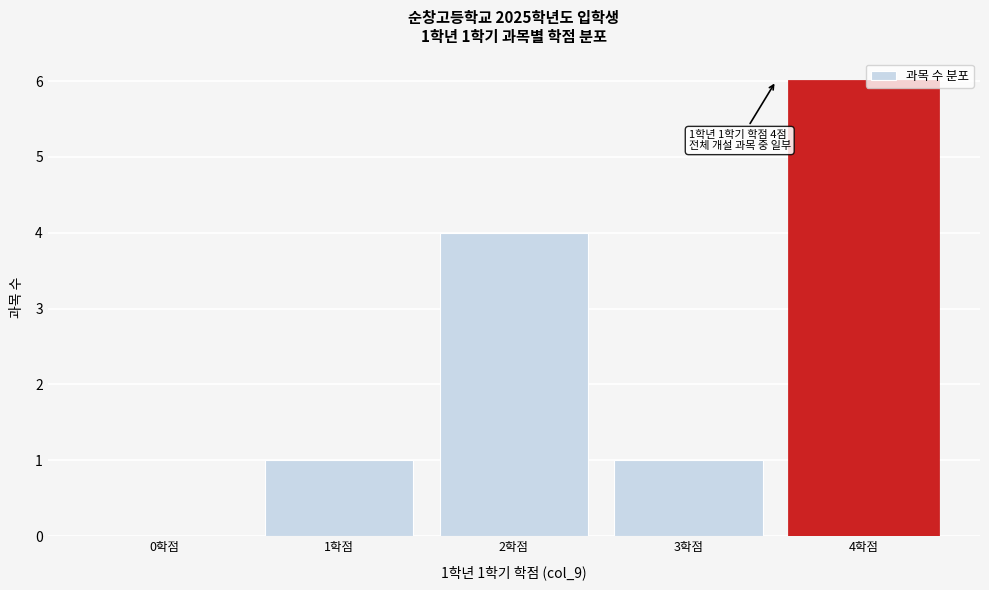

Reading right to left, what are all the values shown in this chart?

4학점=6	3학점=1	2학점=4	1학점=1	0학점=0